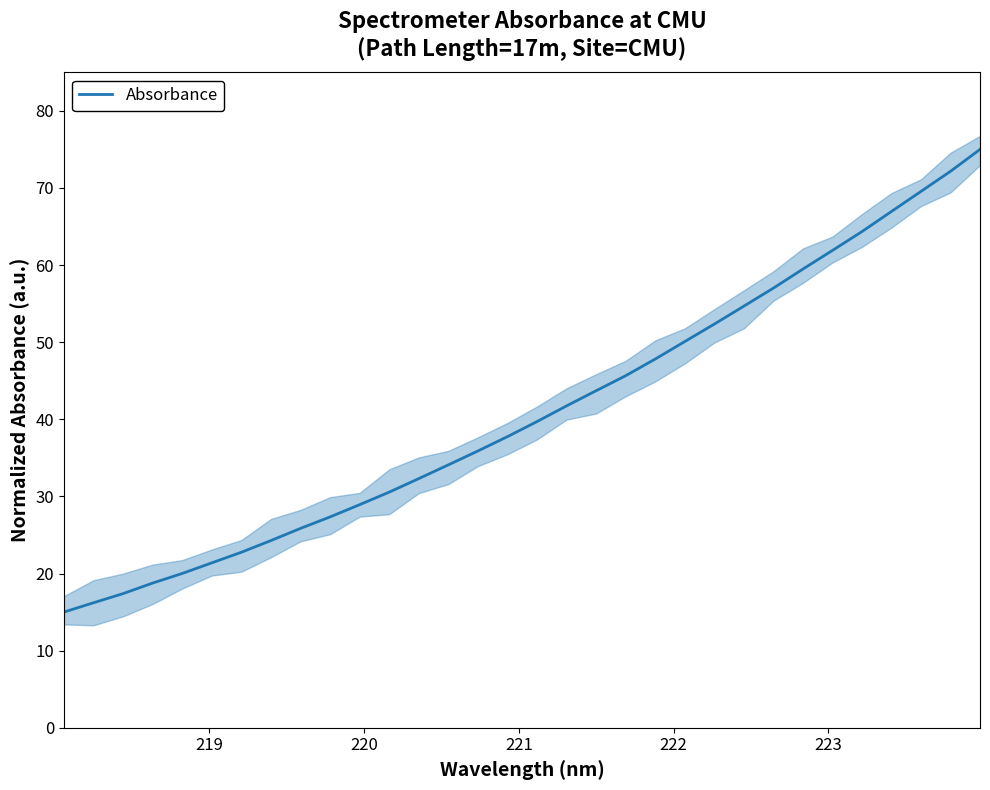

Reading right to left, list all the values displayed in this chart.

75.0	72.2	69.6	67.0	64.3	61.9	59.5	57.0	54.7	52.3	50.1	47.8	45.7	43.7	41.7	39.7	37.8	35.9	34.1	32.3	30.6	28.9	27.3	25.9	24.3	22.8	21.4	20.0	18.8	17.4	16.2	15.0